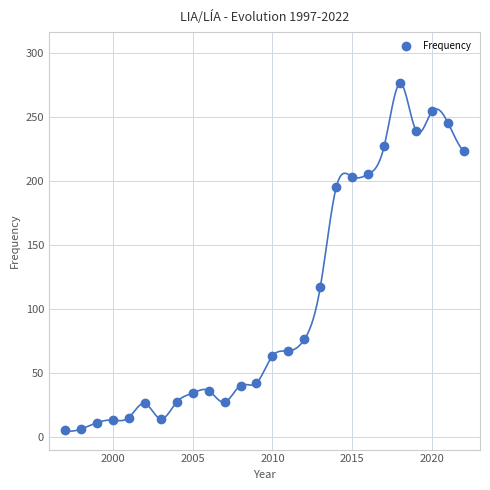

What Y value in the scatter plot is closest to 140?

117